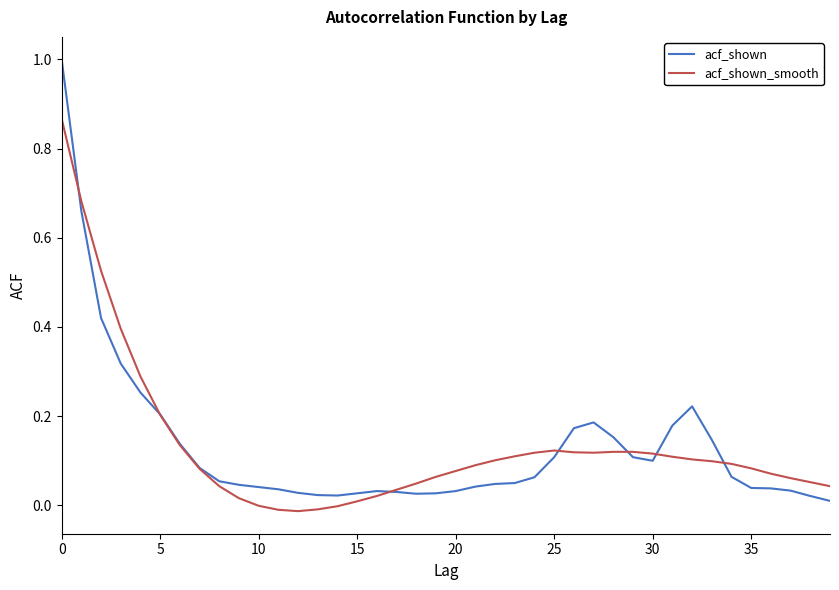

Which series has the largest range (max minus min)?

acf_shown